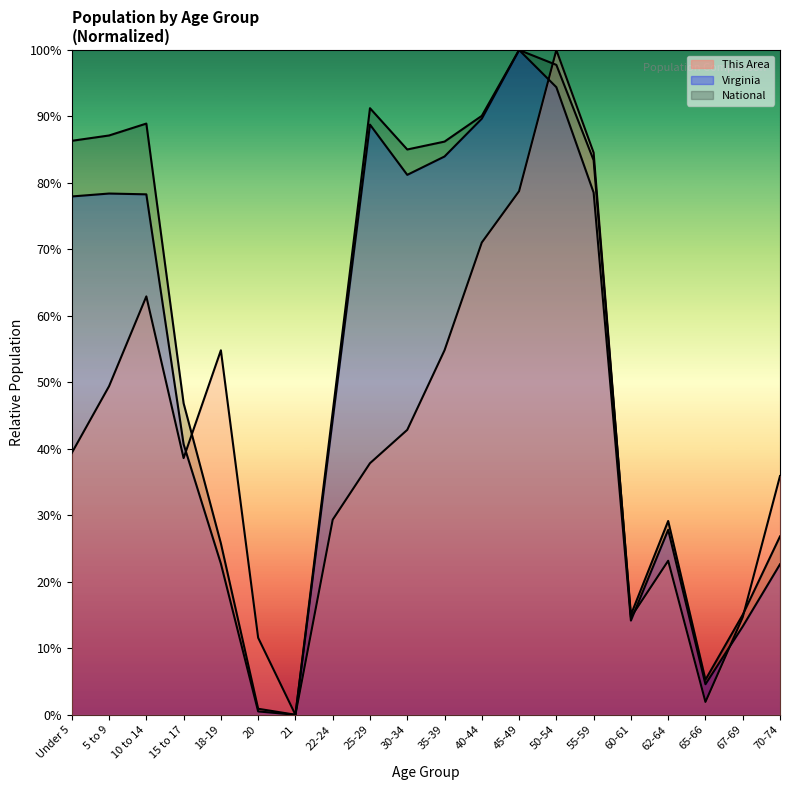

Rank the series by their average value, from lowest to highest.

This Area, Virginia, National